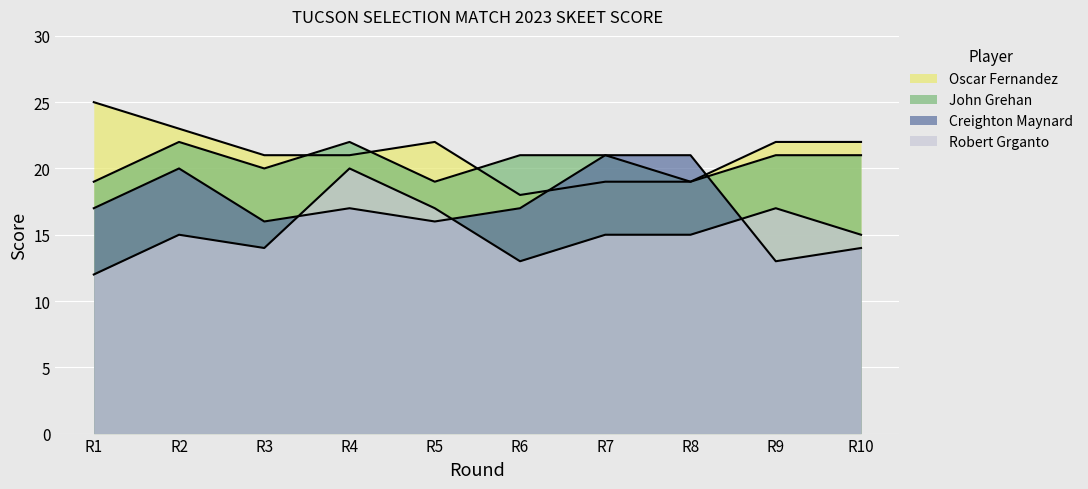

True or false: Creighton Maynard and Robert Grganto intersect in this chart.

True